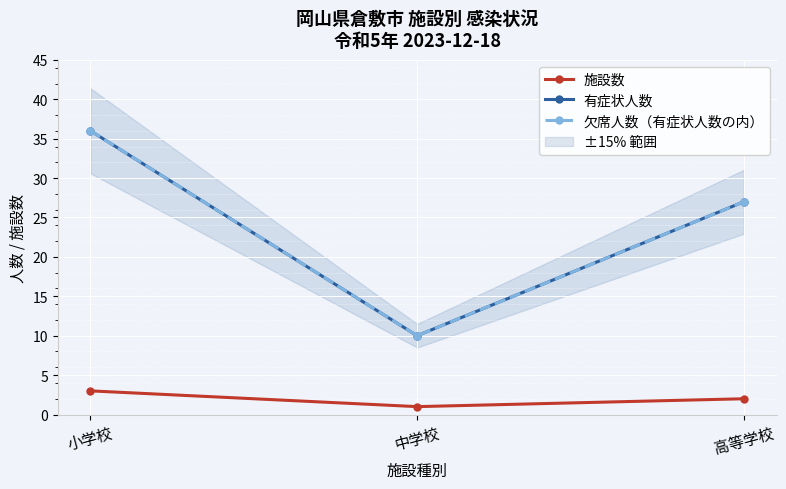

True or false: 施設数 has a value of 0 at 中学校.

False